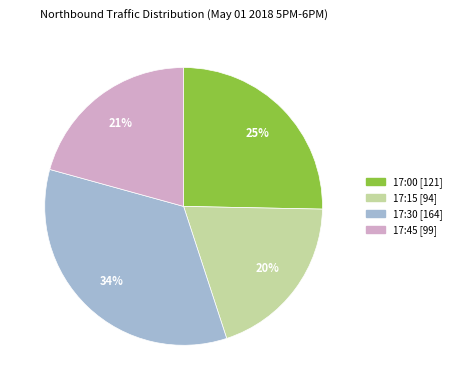

How many slices are in this pie chart?

4